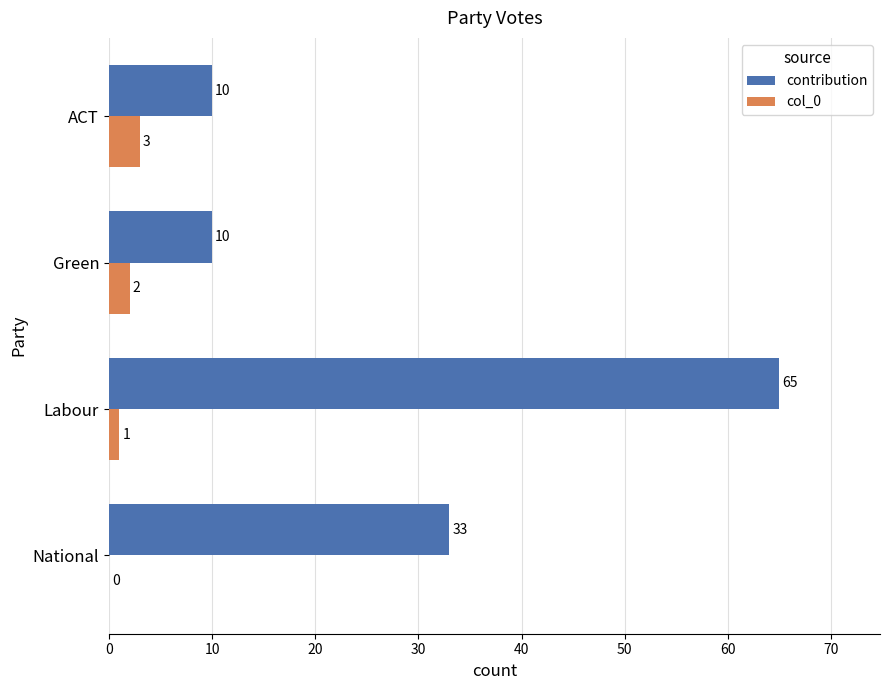

Which series has the largest total across all categories?

contribution